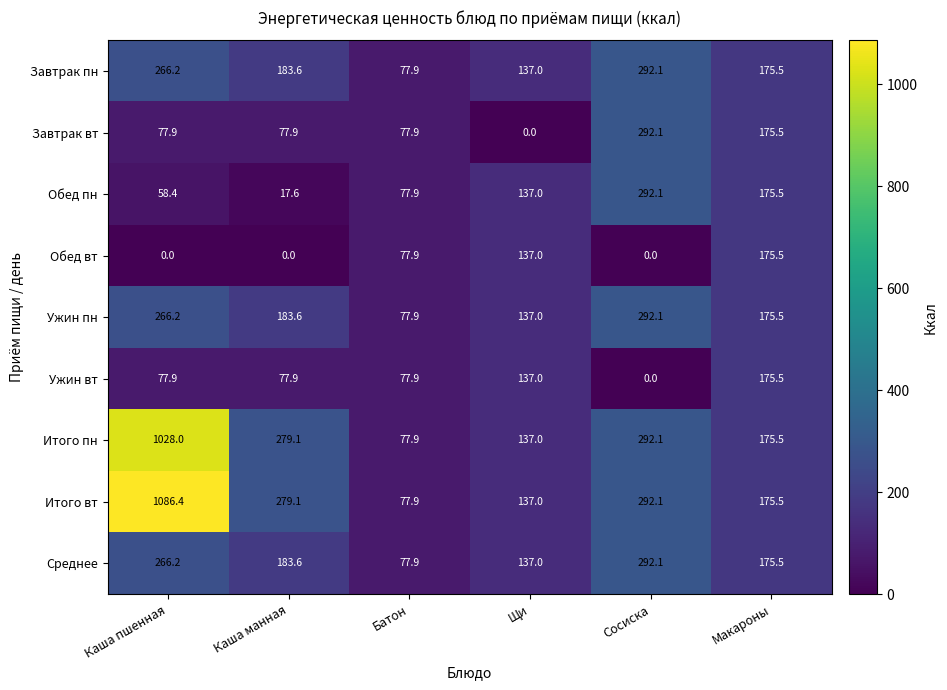

What is the maximum value for Среднее?

292.1